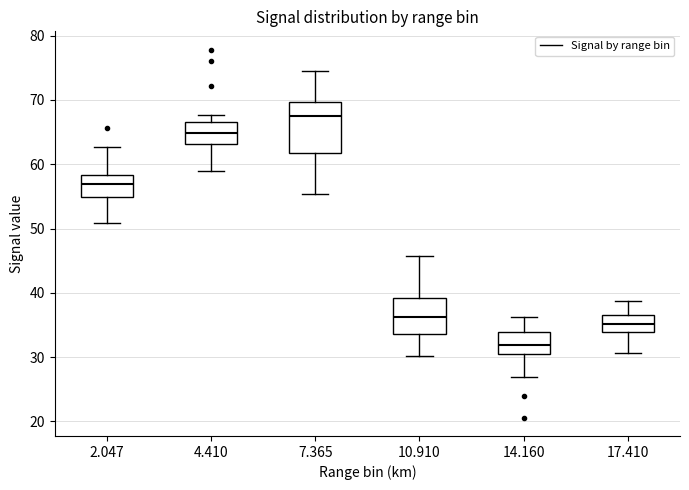

Reading left to right, read every box against the y-axis: the position of its median line, the range the box covers, and the ends of its whiskers. The values are not printed on the chart, so give them approximately, as read against the axis.

2.047: median 57, box 55 to 58, whiskers 51 to 63
4.410: median 65, box 63 to 67, whiskers 59 to 68
7.365: median 67, box 62 to 70, whiskers 55 to 75
10.910: median 36, box 34 to 39, whiskers 30 to 46
14.160: median 32, box 31 to 34, whiskers 27 to 36
17.410: median 35, box 34 to 37, whiskers 31 to 39